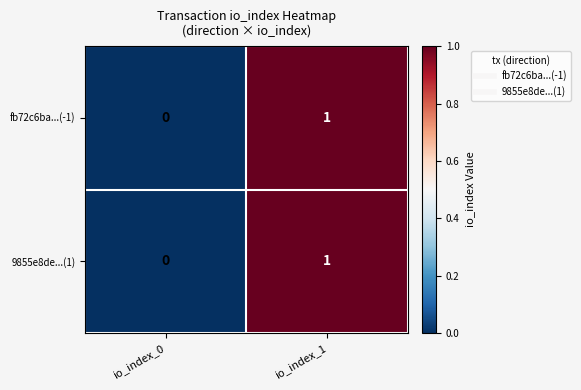

Count the number of categories in the chart.

2